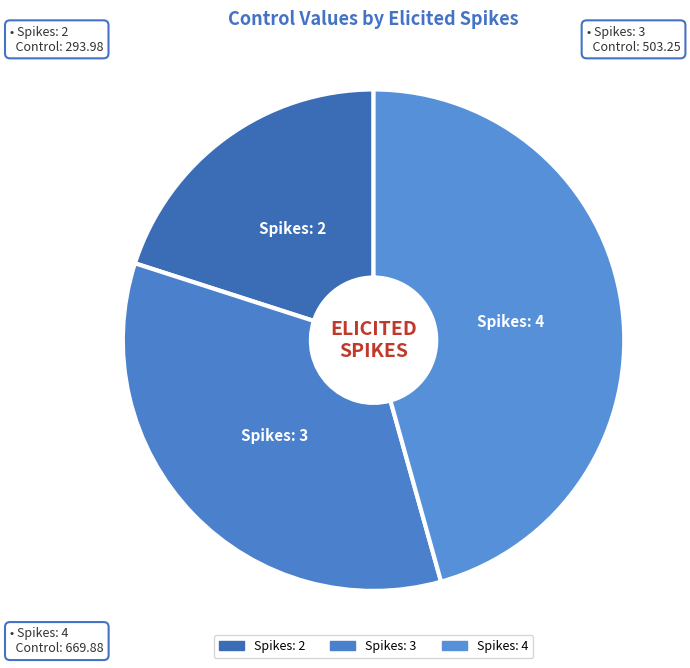

What is the largest slice in the pie chart?

Spikes: 4